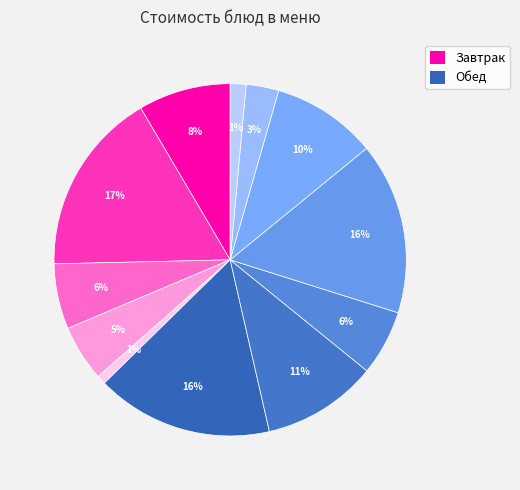

Is there any slice that represents more than half of the pie?

No